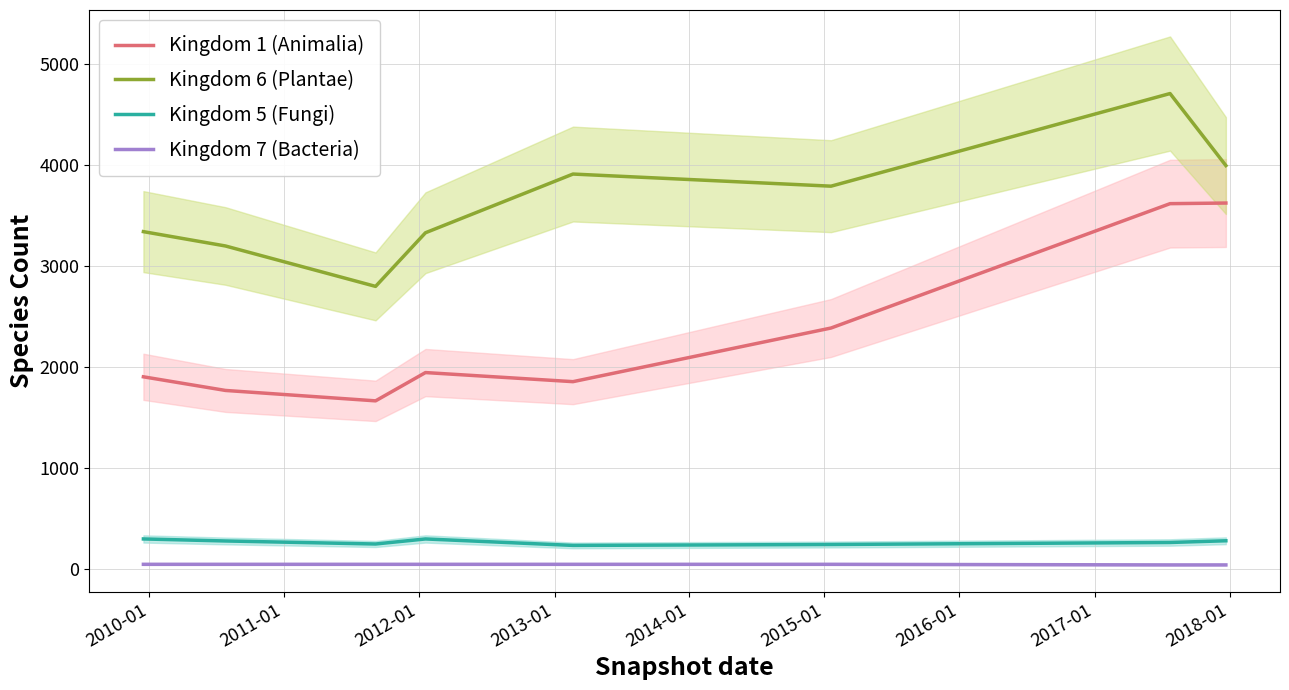

How many interior local peaks does the Kingdom 1 (Animalia) series have?

1